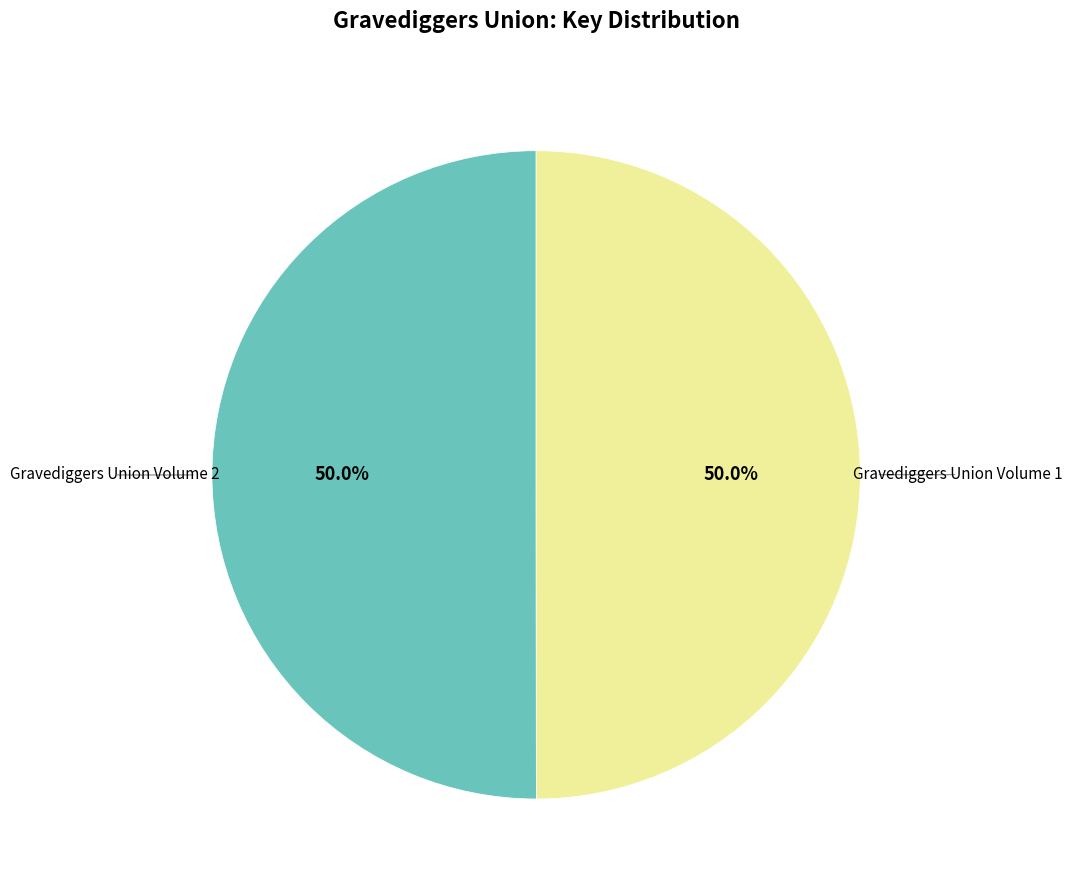

Count the number of slices in the pie.

2